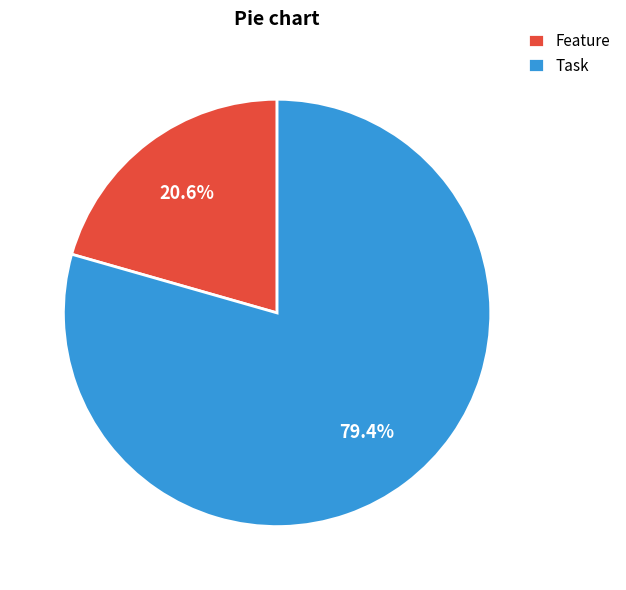

To the nearest percent, what percentage of the pie is Feature?

21%